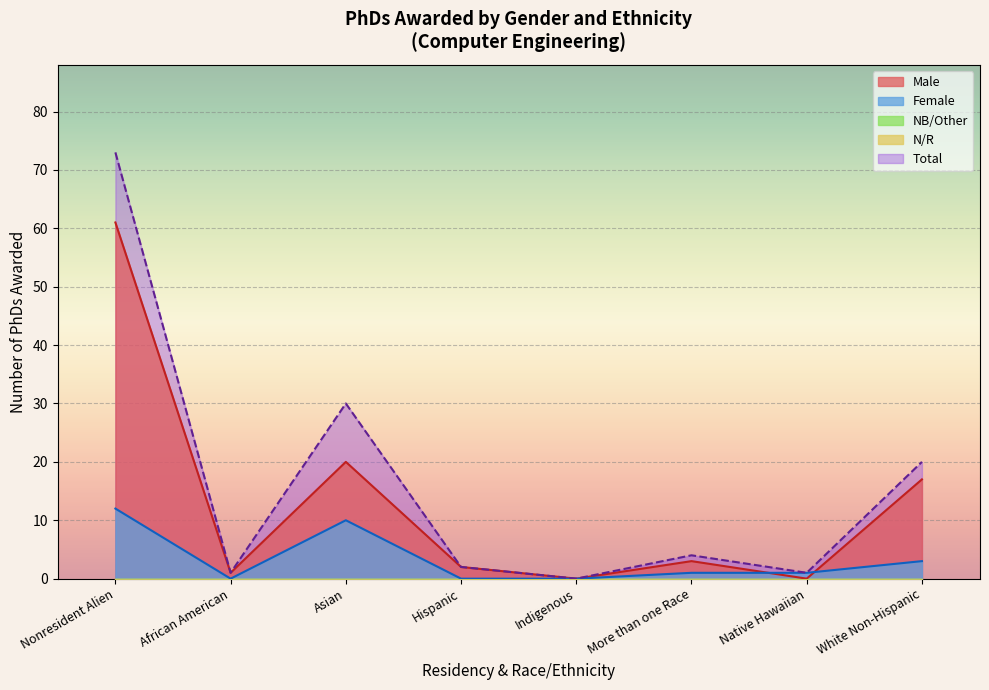

Where is Female nearest to the value 6?

White Non-Hispanic